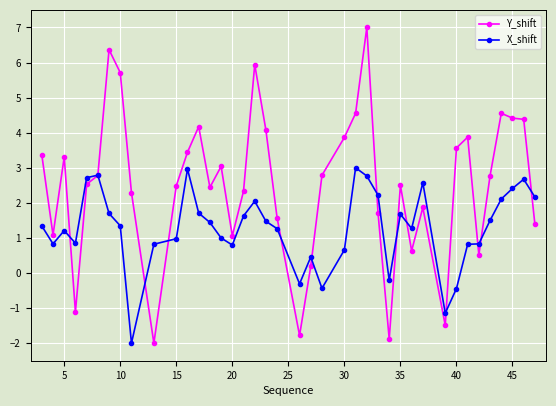

Which series has the widest spread of values?

Y_shift